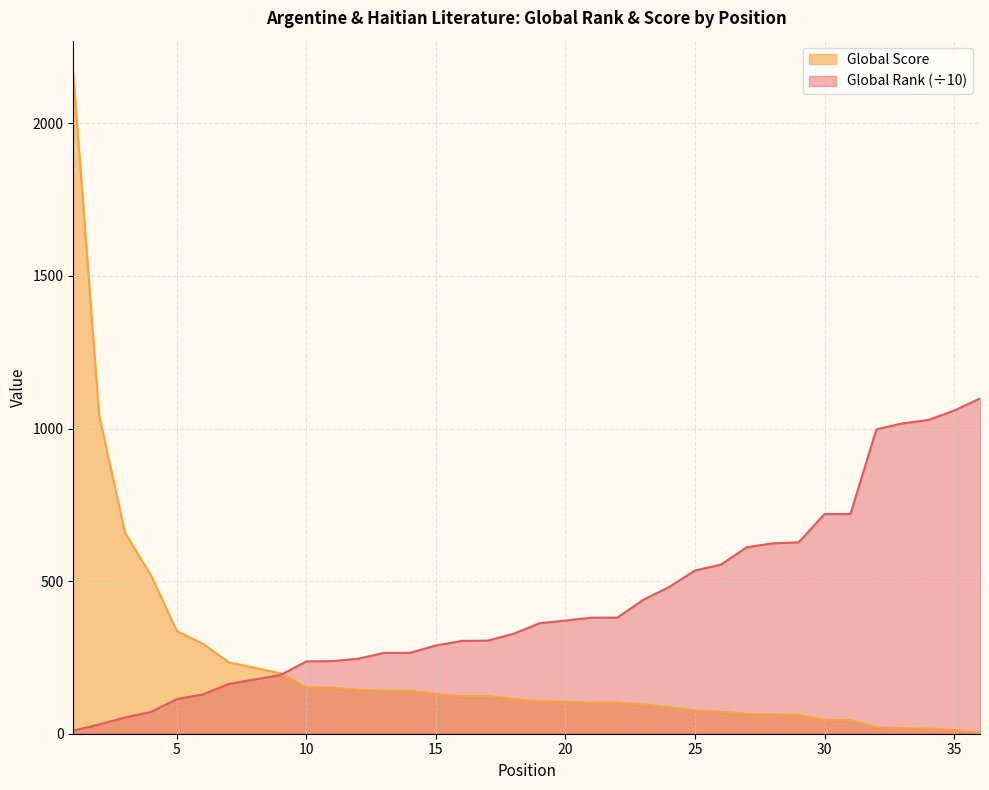

What is the value of the Global Rank point at the 25th from the left?

534.9